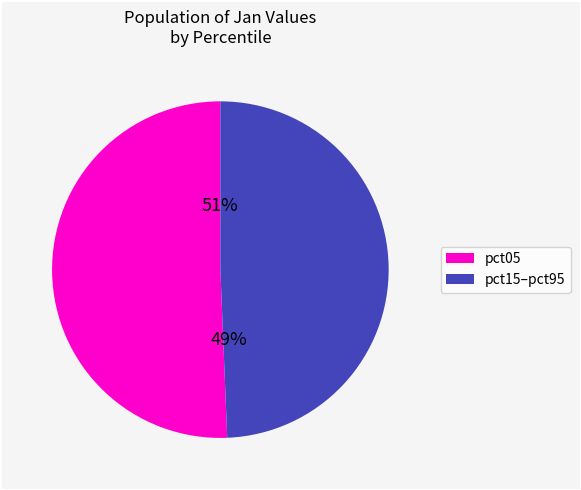

How many segments does this pie chart have?

2